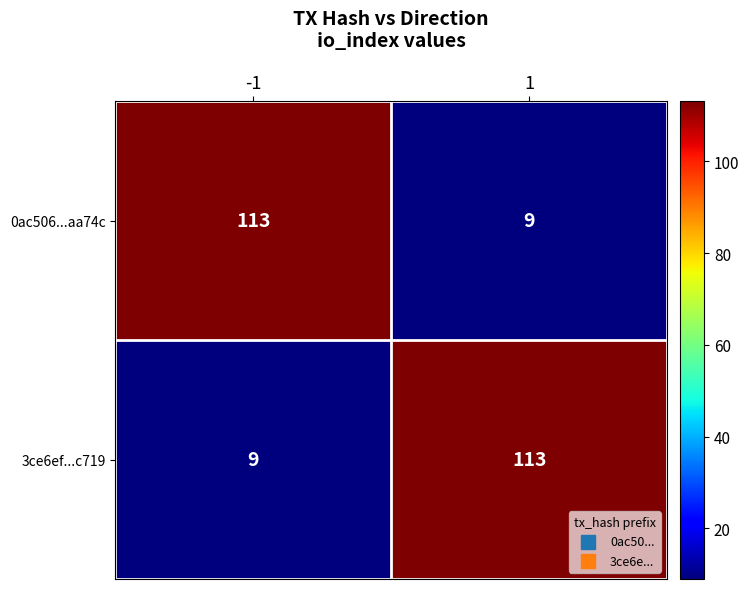

How many data points does each series have?

2